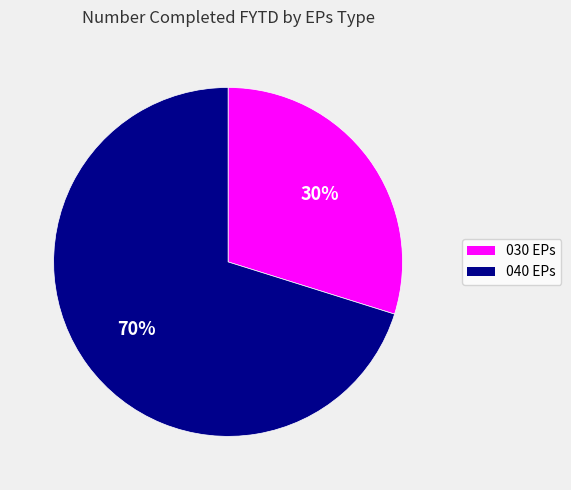

To the nearest percent, what is the difference between the 040 EPs and 030 EPs slice percentages?

40%